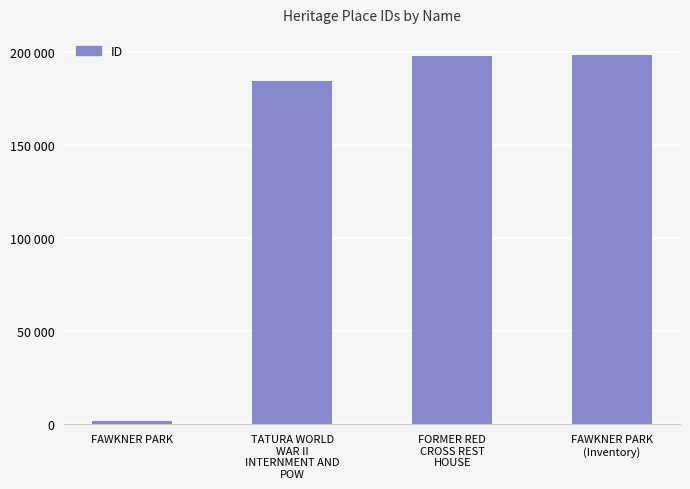

Reading right to left, transcribe all the data shown in this chart.

198656	197957	184631	1953